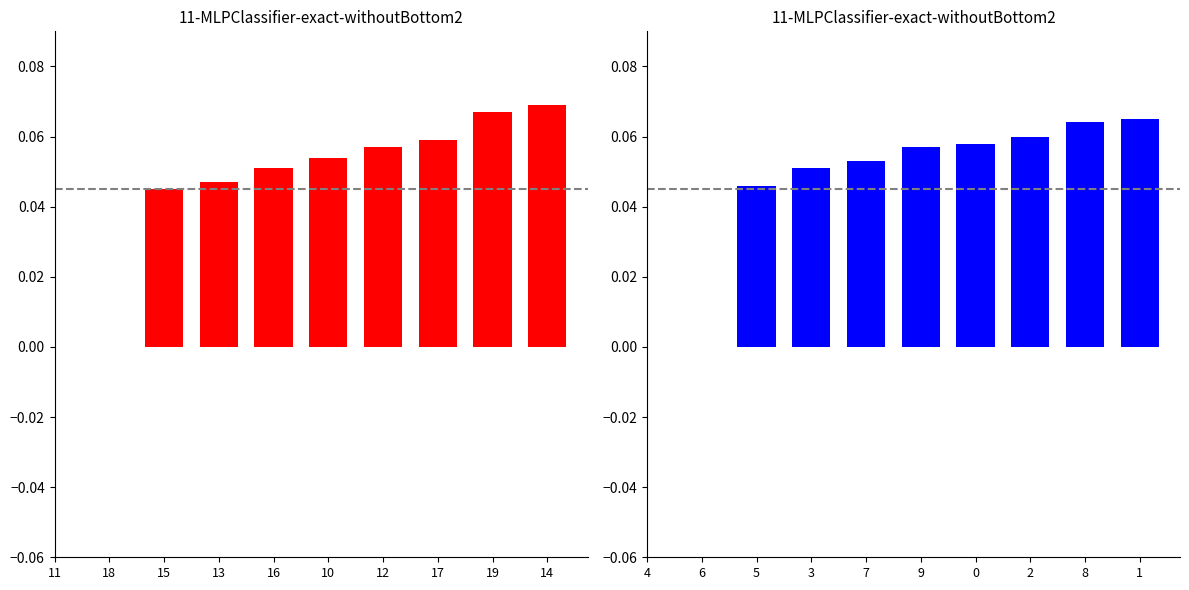

What are all the series names shown in the legend?

red, blue